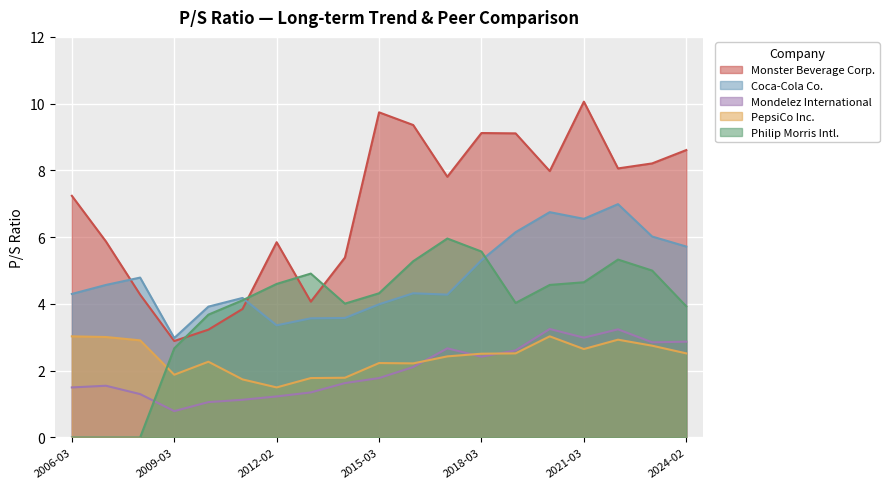

In Coca-Cola Co., how many points are lower than both neighbors (excluding endpoints)?

4